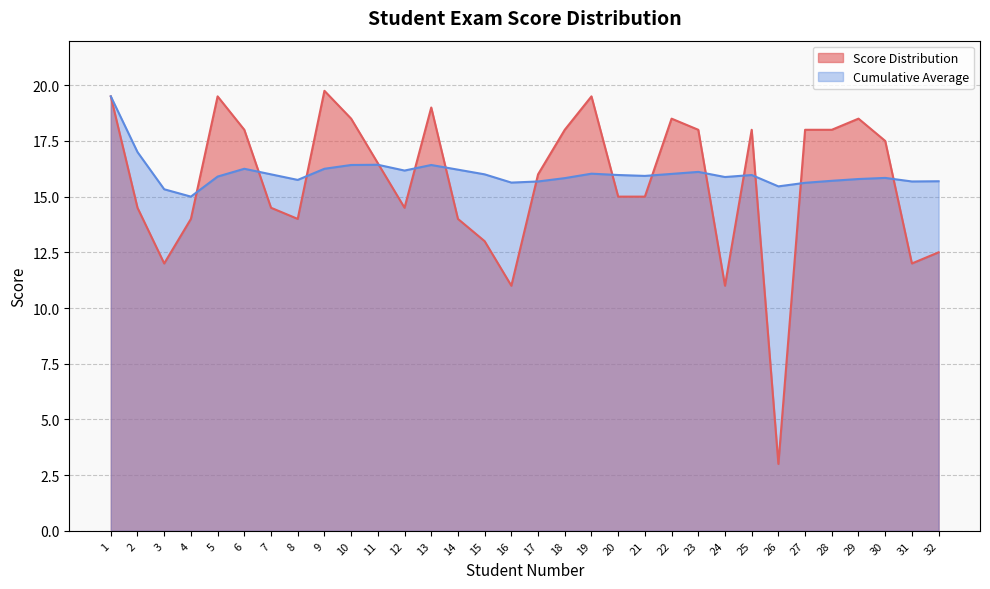

True or false: Cumulative Average has a value of 6.1 at 17.

False